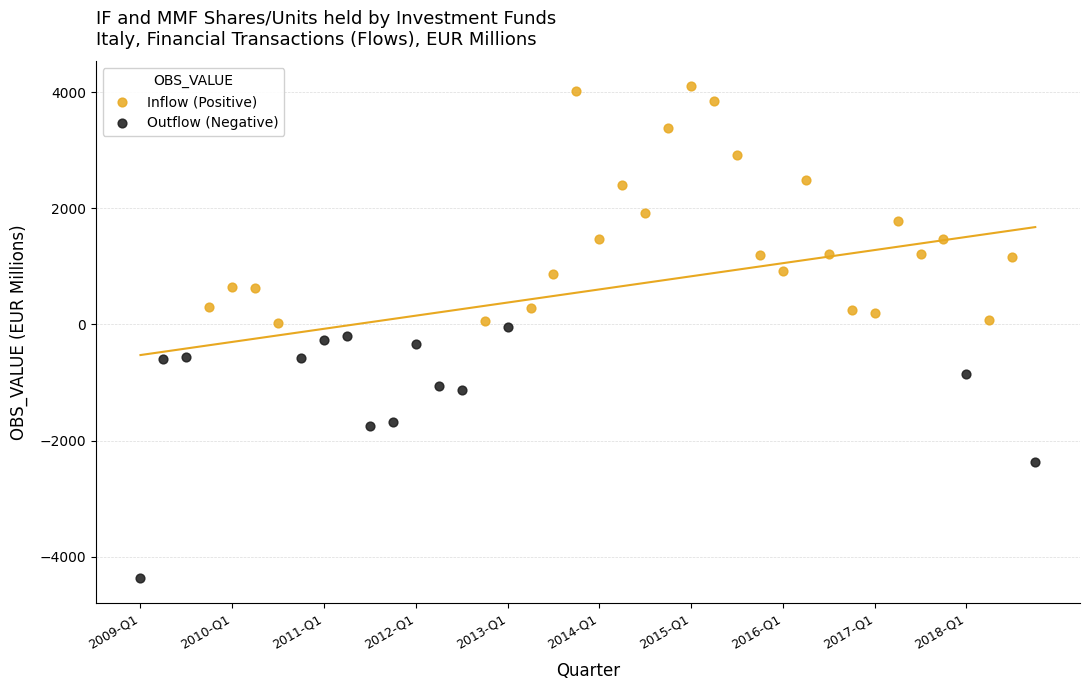

Which series contains the lowest Y value?

Outflow (Negative)